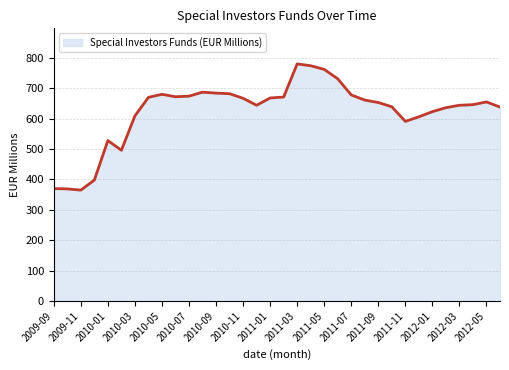

What is the difference between the maximum and minimum values?

415